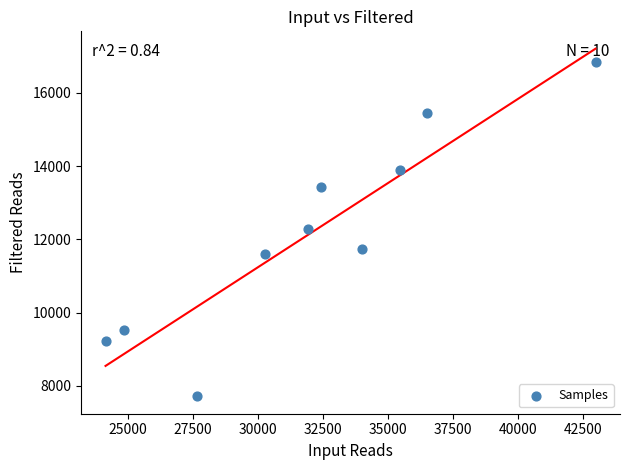

What is the average Y value?

12172